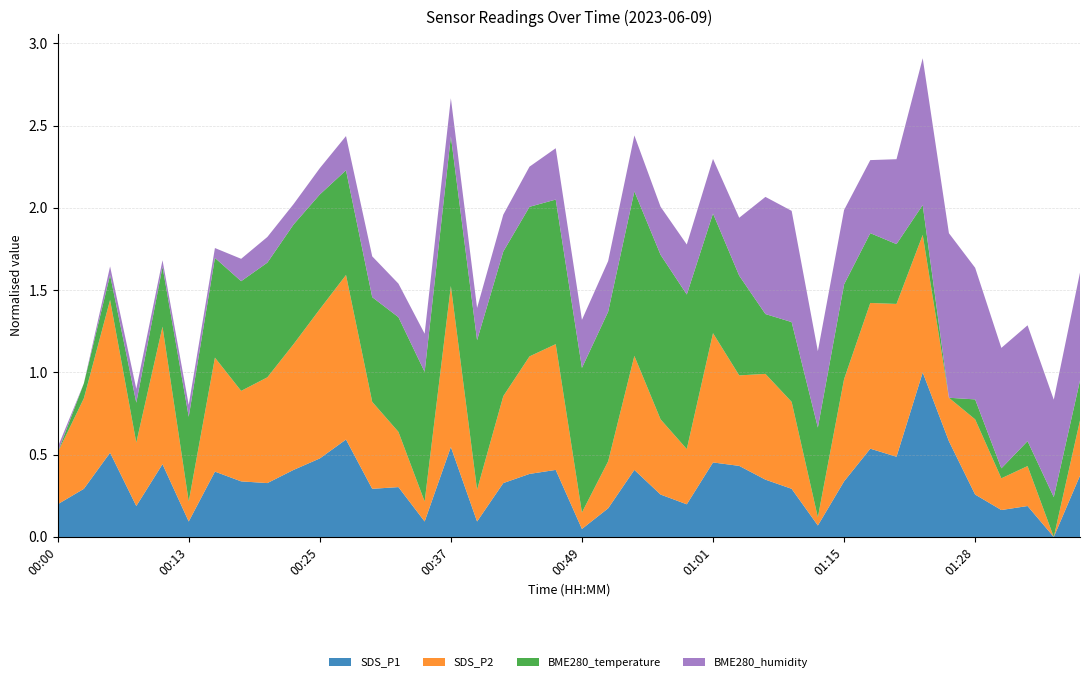

What is the maximum value for SDS_P1?

1.0